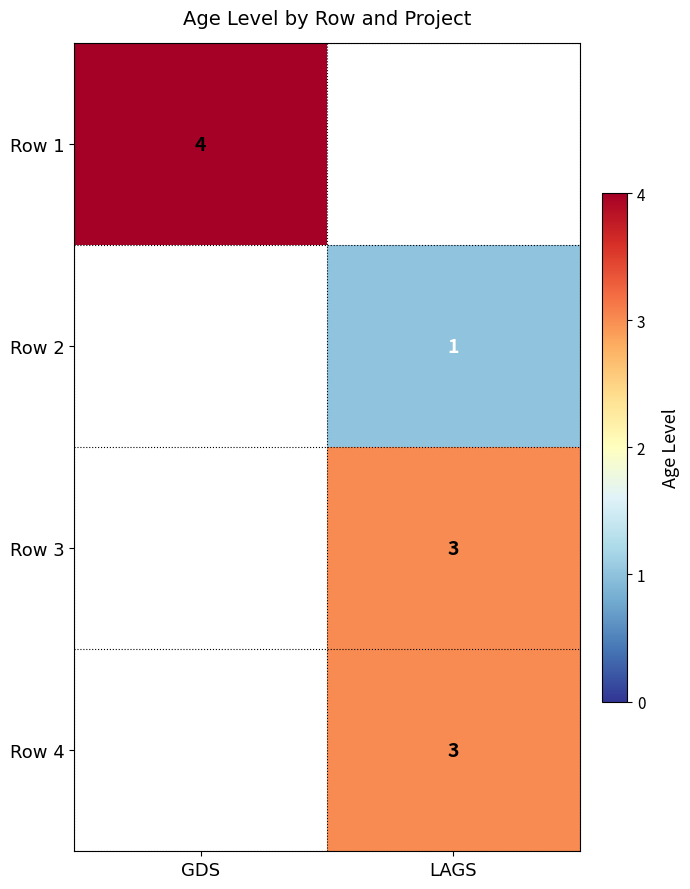

Count the number of categories in the chart.

2